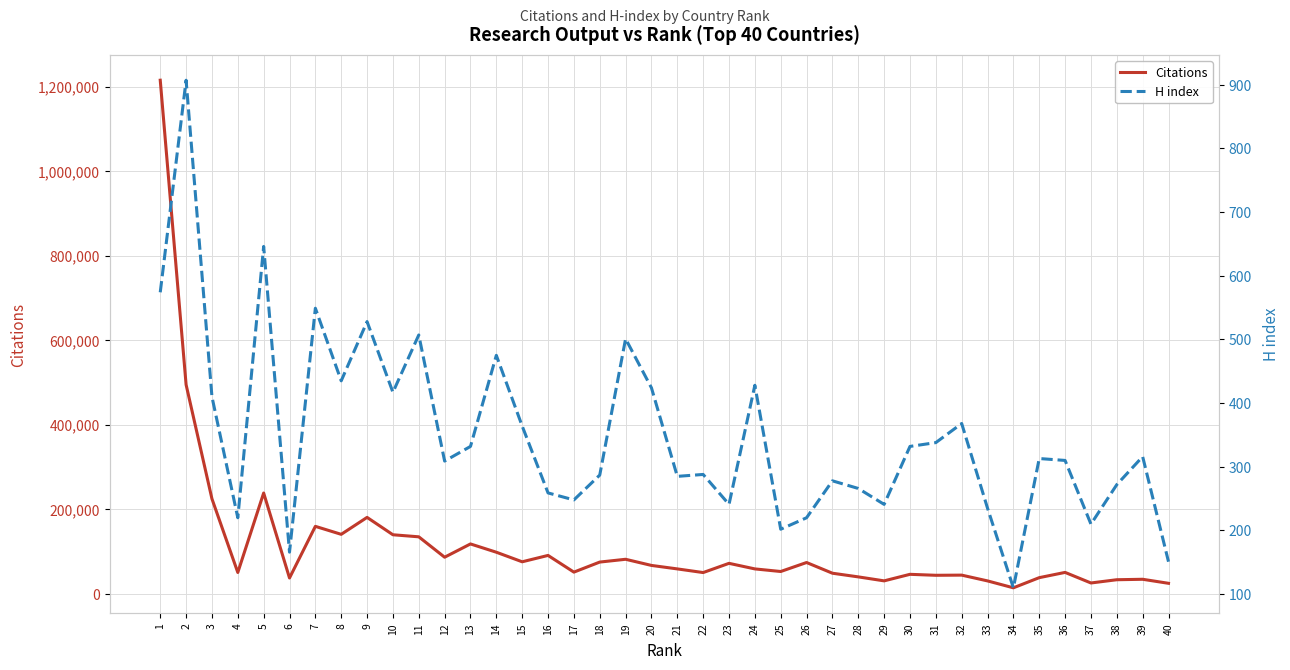

At which label does H index reach its peak?

2